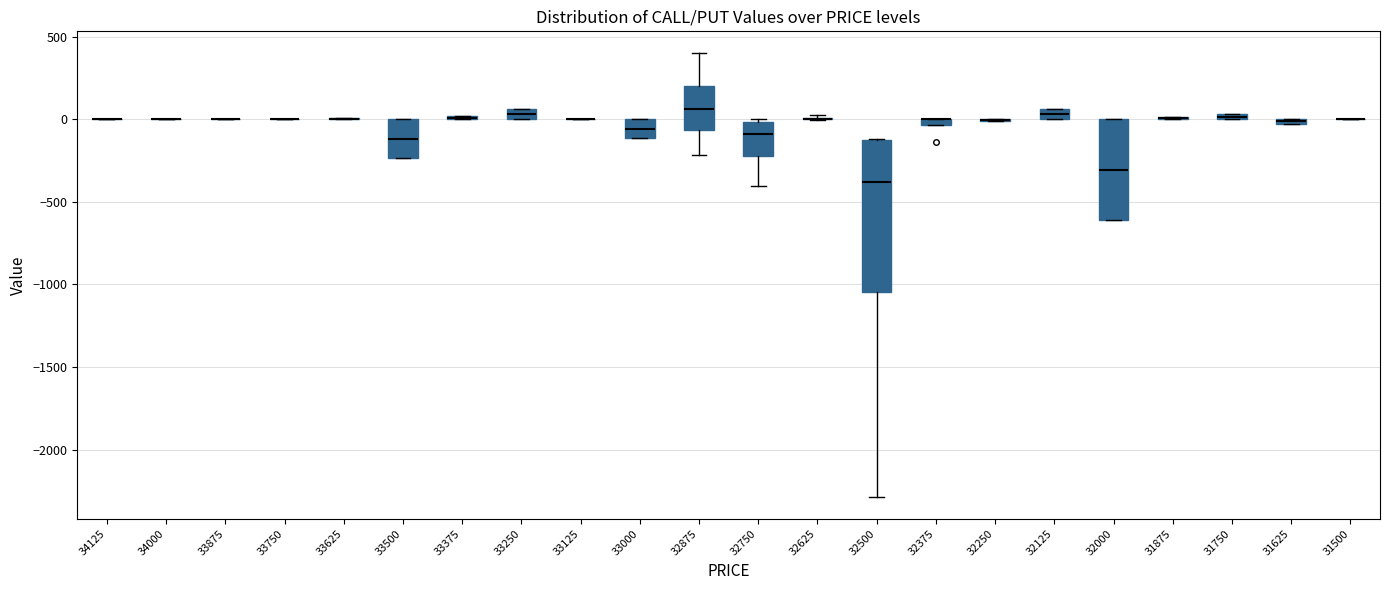

Where does the median line of the box at x = 33000 sit on the y-axis? The values are not printed on the chart, so give them approximately, as read against the axis.

-50